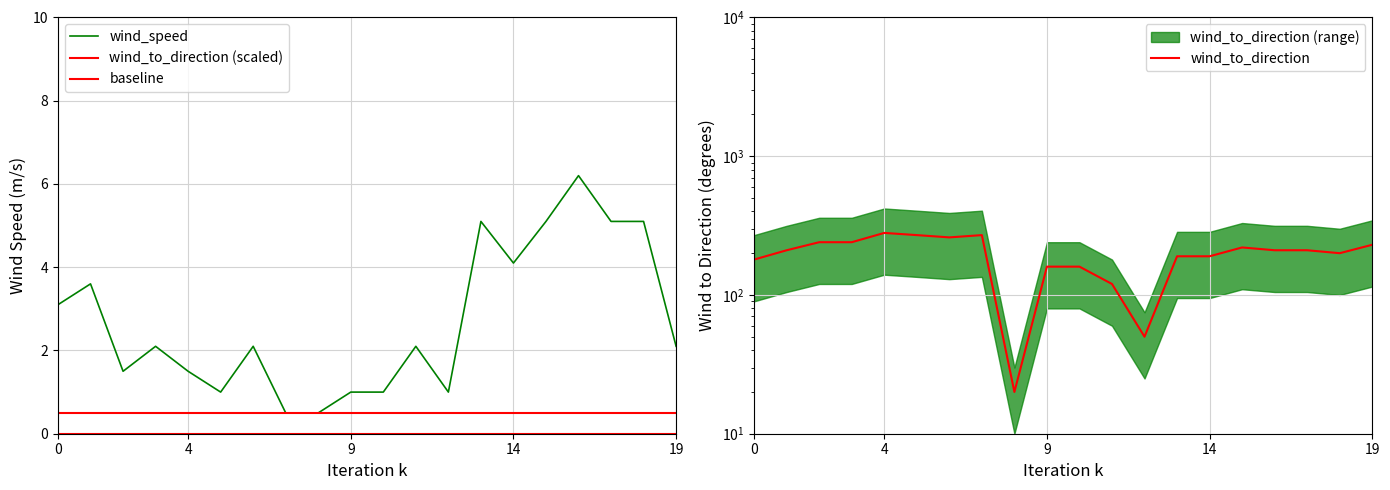

Reading left to right, extract all data points from this chart.

wind_speed: 3.1	3.6	1.5	2.1	1.5	1.0	2.1	0.5	0.5	1.0	1.0	2.1	1.0	5.1	4.1	5.1	6.2	5.1	5.1	2.1
wind_to_direction: 180.0	210.0	240.0	240.0	280.0	270.0	260.0	270.0	20.0	160.0	160.0	120.0	50.0	190.0	190.0	220.0	210.0	210.0	200.0	230.0